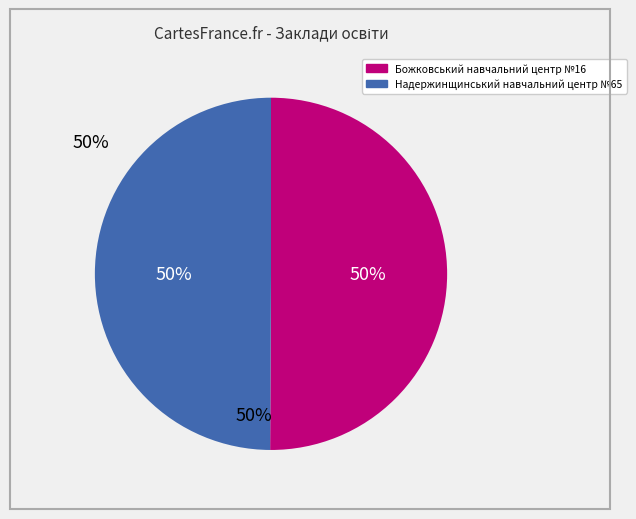

To the nearest percent, what portion does Надержинщинський навчальний центр №65 represent?

50%